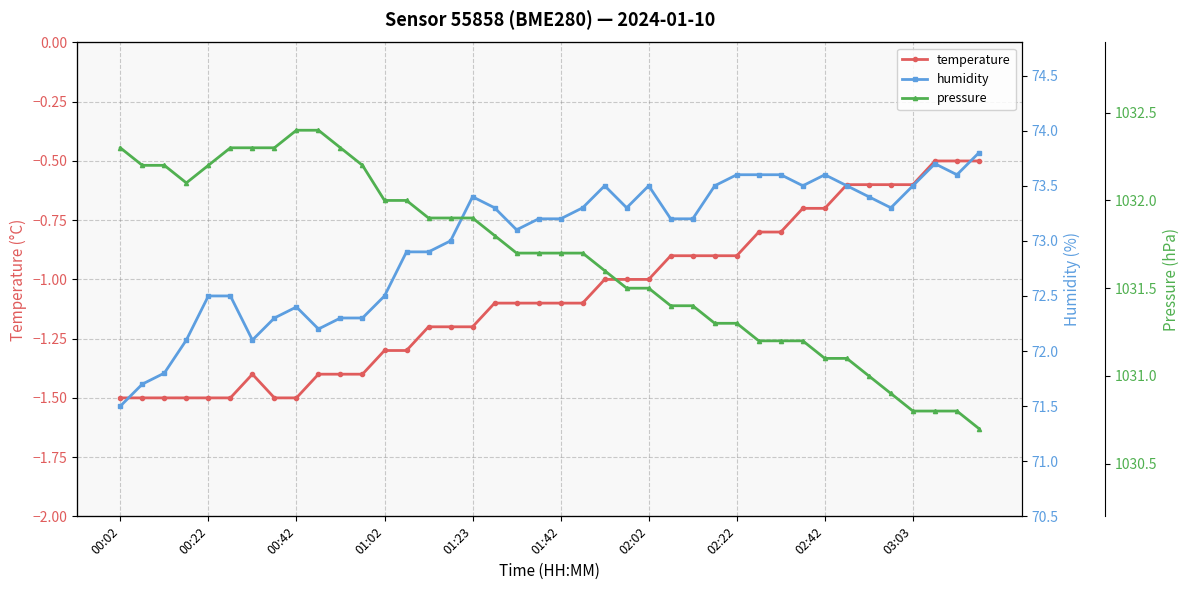

Is it true that temperature equals -0.4 at 00:22?

False